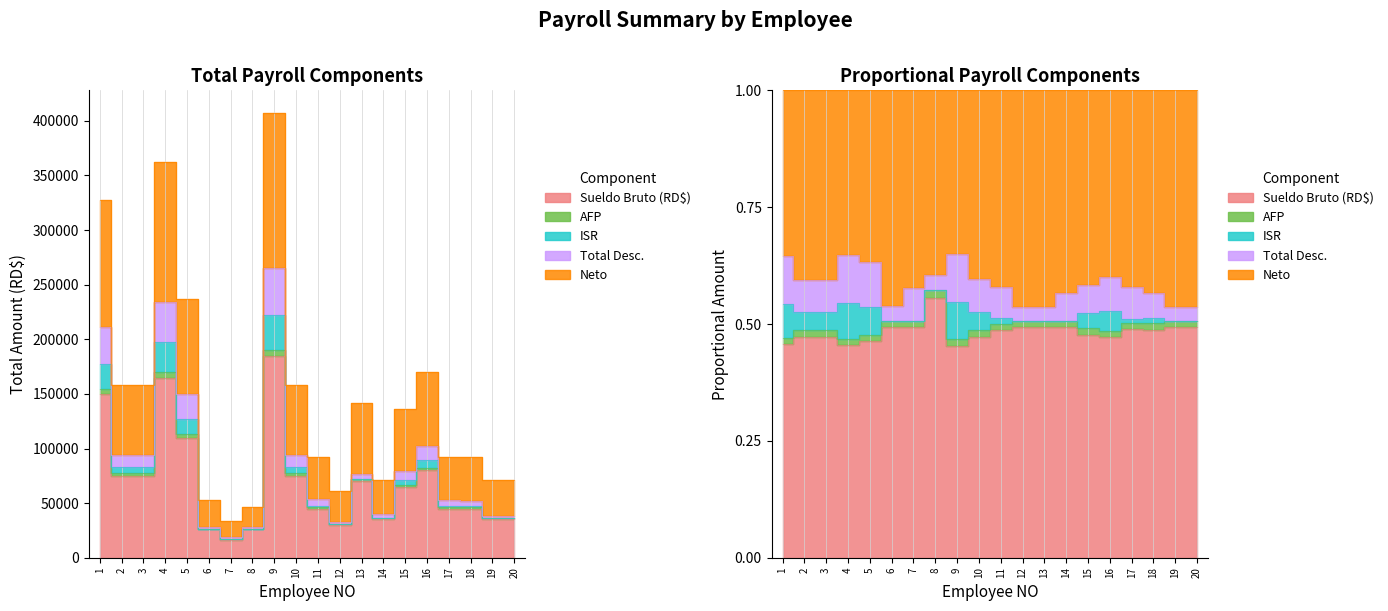

True or false: Sueldo Bruto (RD$) and Neto intersect in this chart.

False